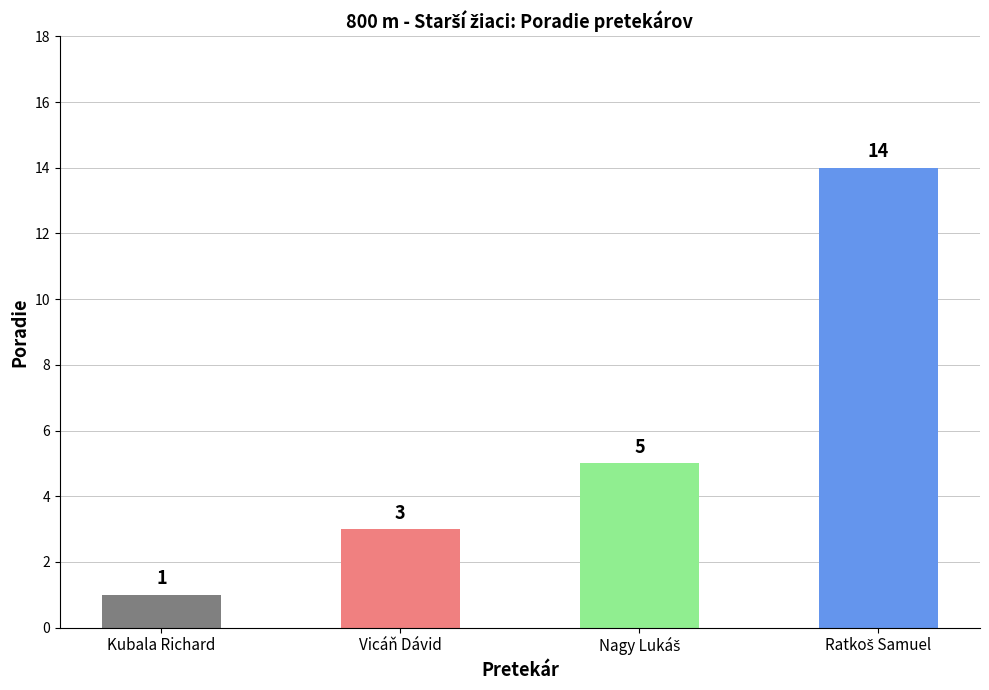

What is the average value?

6